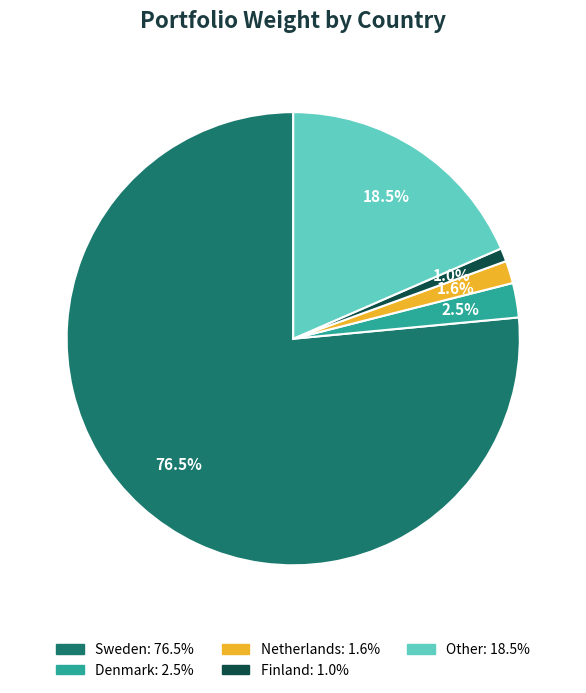

Which has a higher value, Denmark or Finland?

Denmark